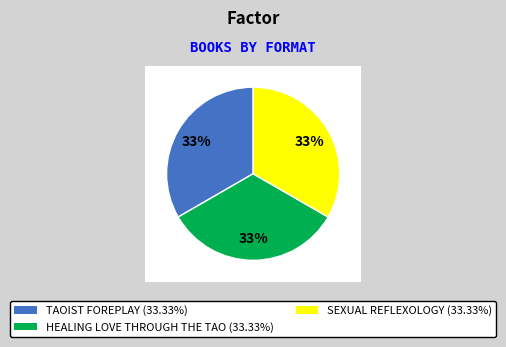

What is the ratio of the value at SEXUAL REFLEXOLOGY (33.33%) to the value at HEALING LOVE THROUGH THE TAO (33.33%)?

1.0